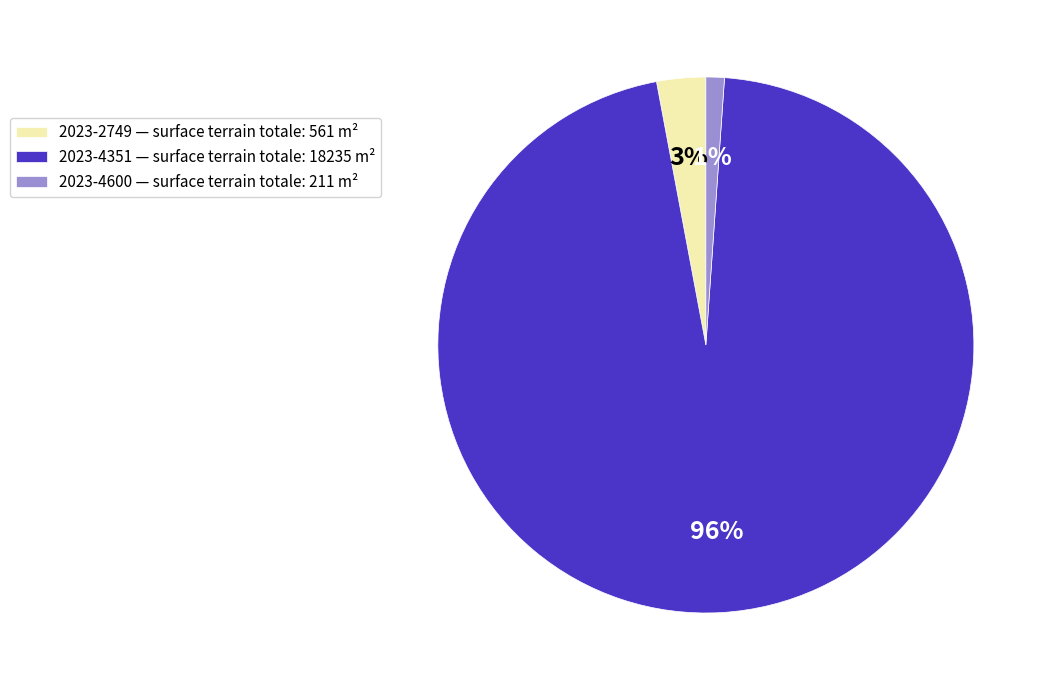

How many slices are in this pie chart?

3